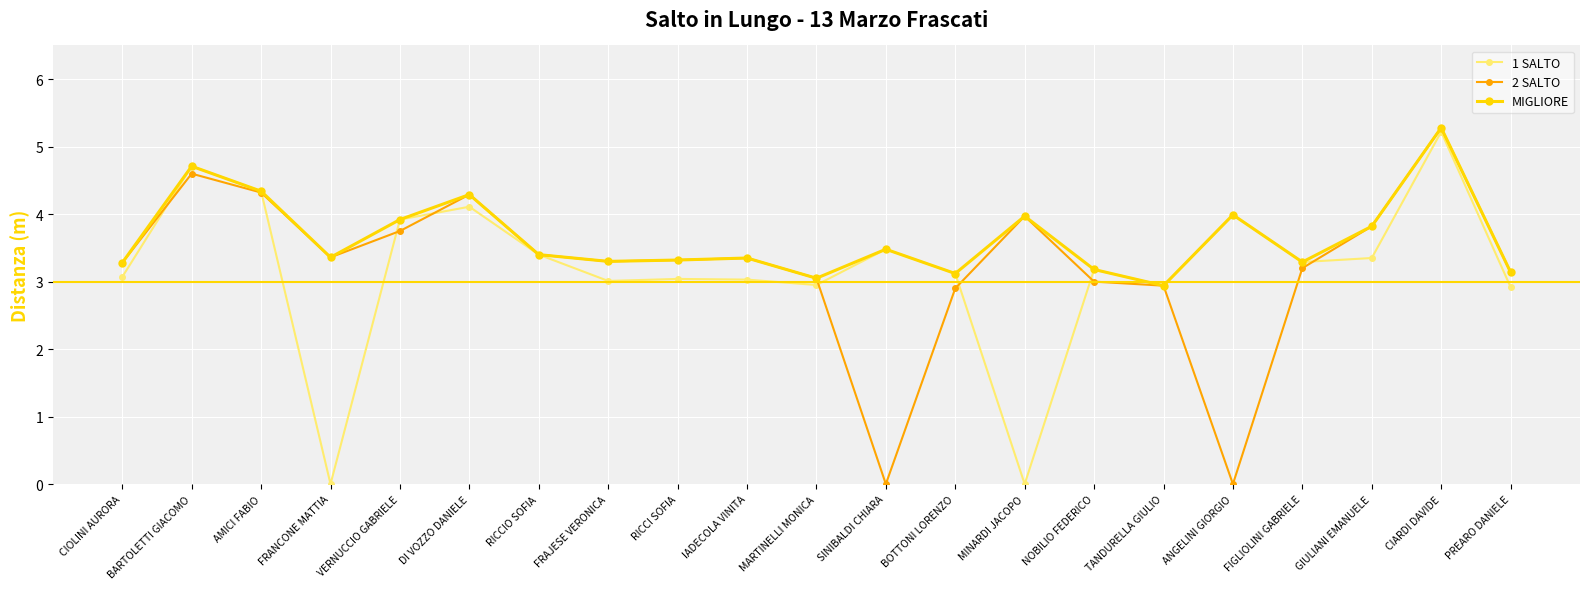

Where is the first local maximum for MIGLIORE?

BARTOLETTI GIACOMO